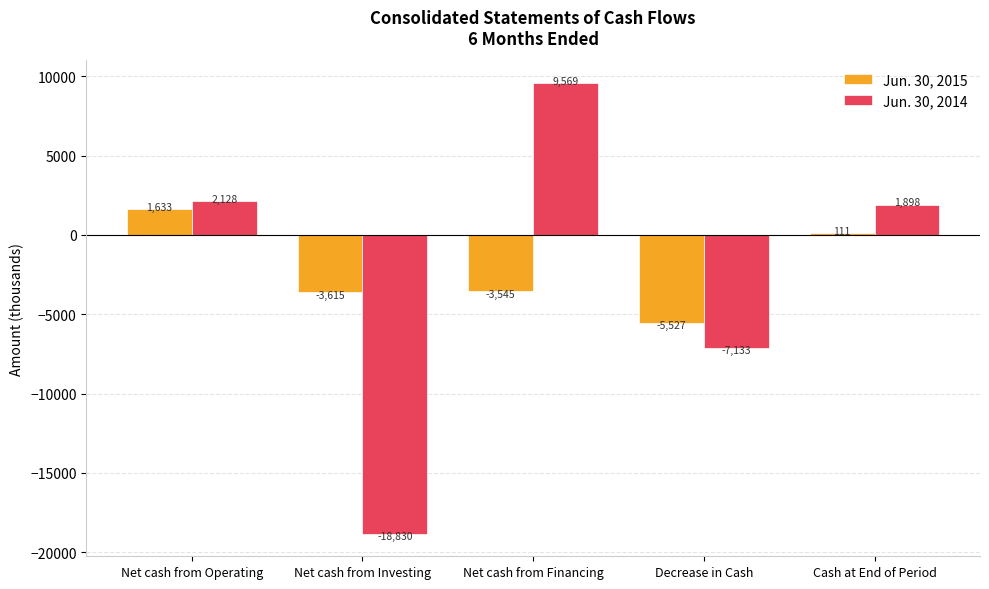

Where does the Jun. 30, 2015 series first go above -3545?

Net cash from Operating